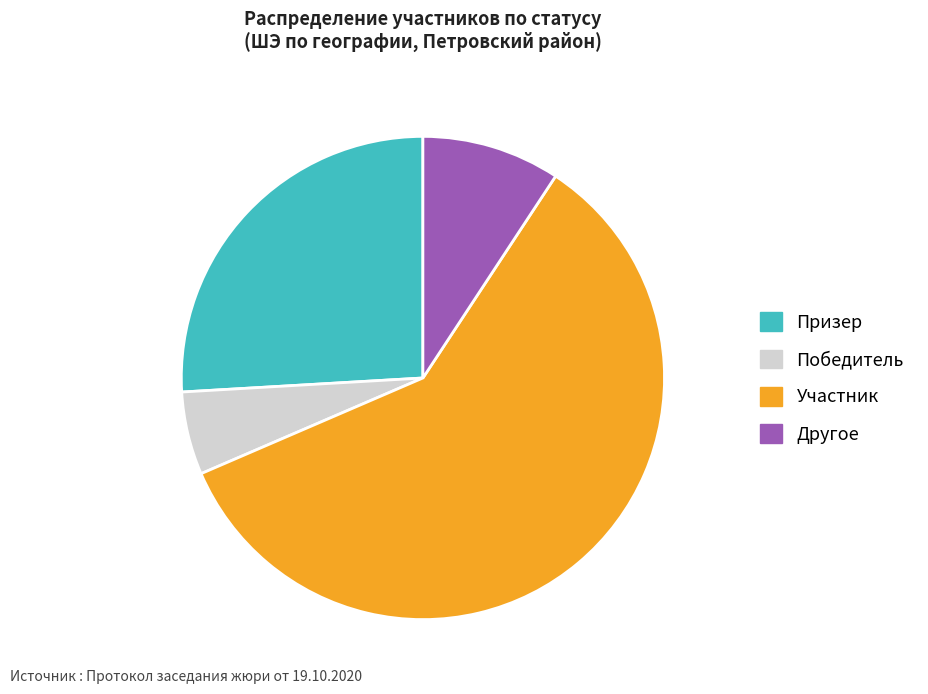

Is the sum of Победитель and Другое greater than half?

No